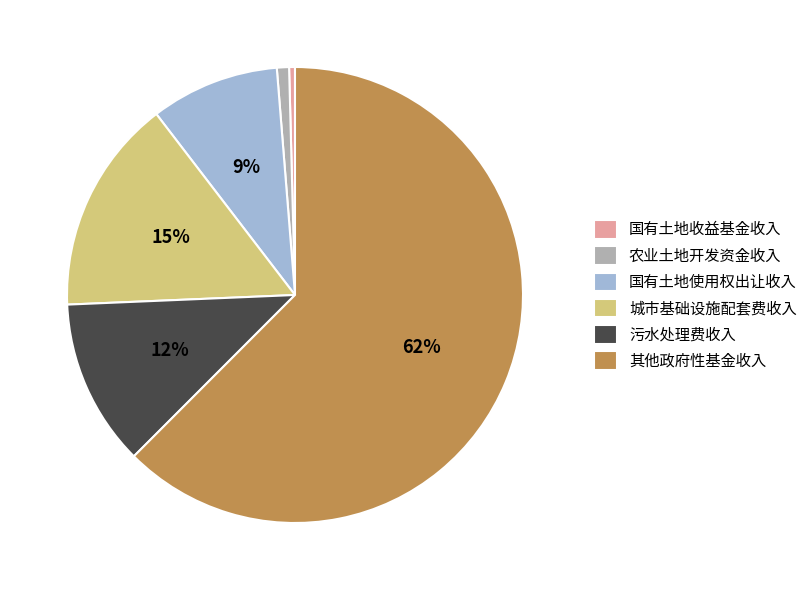

Do 其他政府性基金收入 and 污水处理费收入 together represent more than half of the pie?

Yes